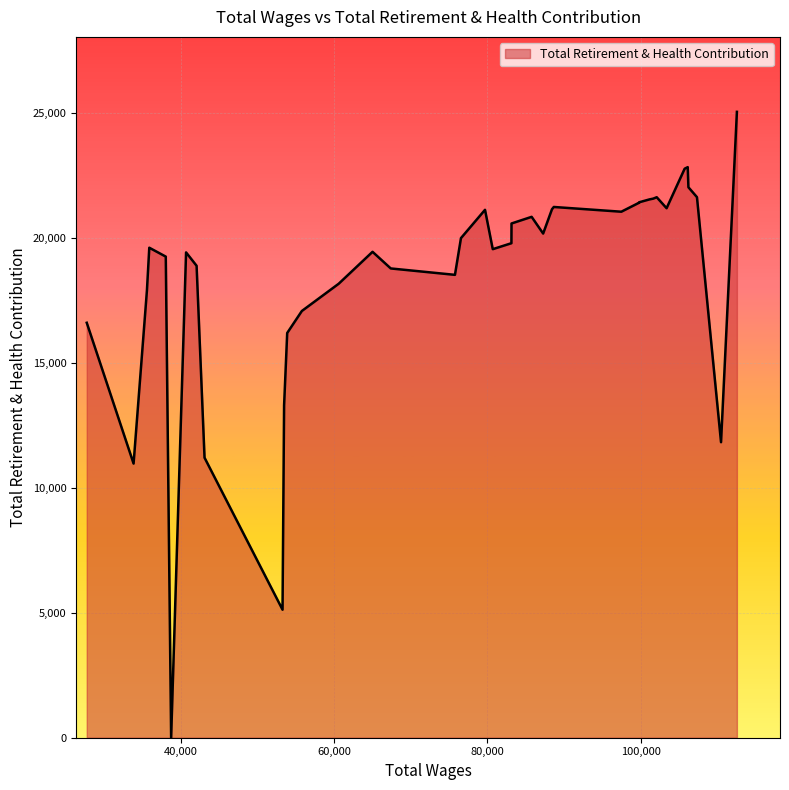

What is the maximum value shown in the chart?

25052